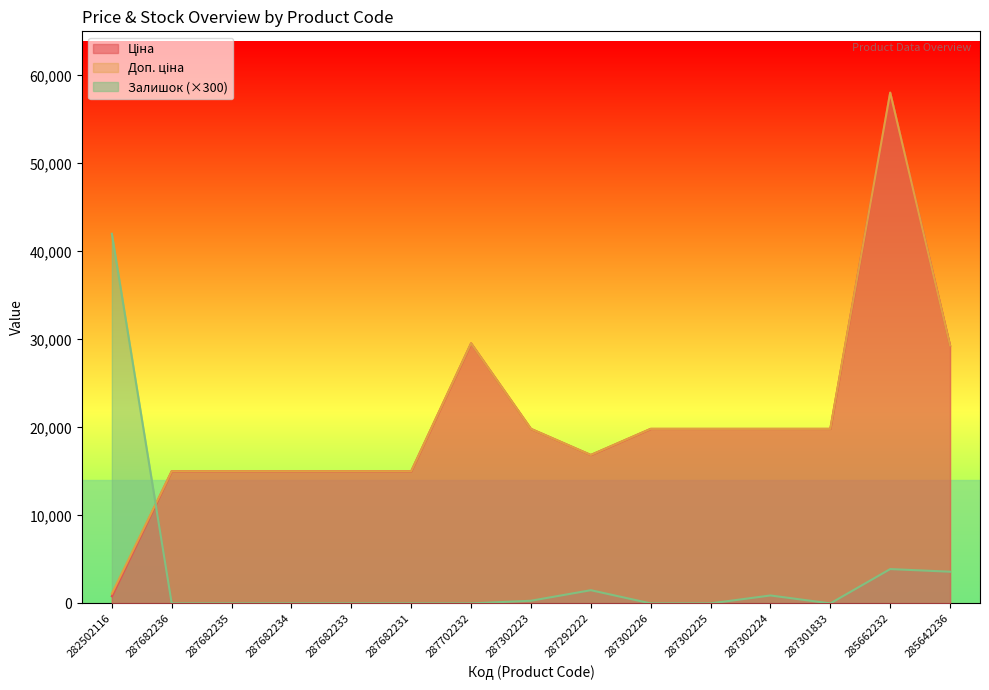

At which category does Залишок reach its first local peak?

287292222